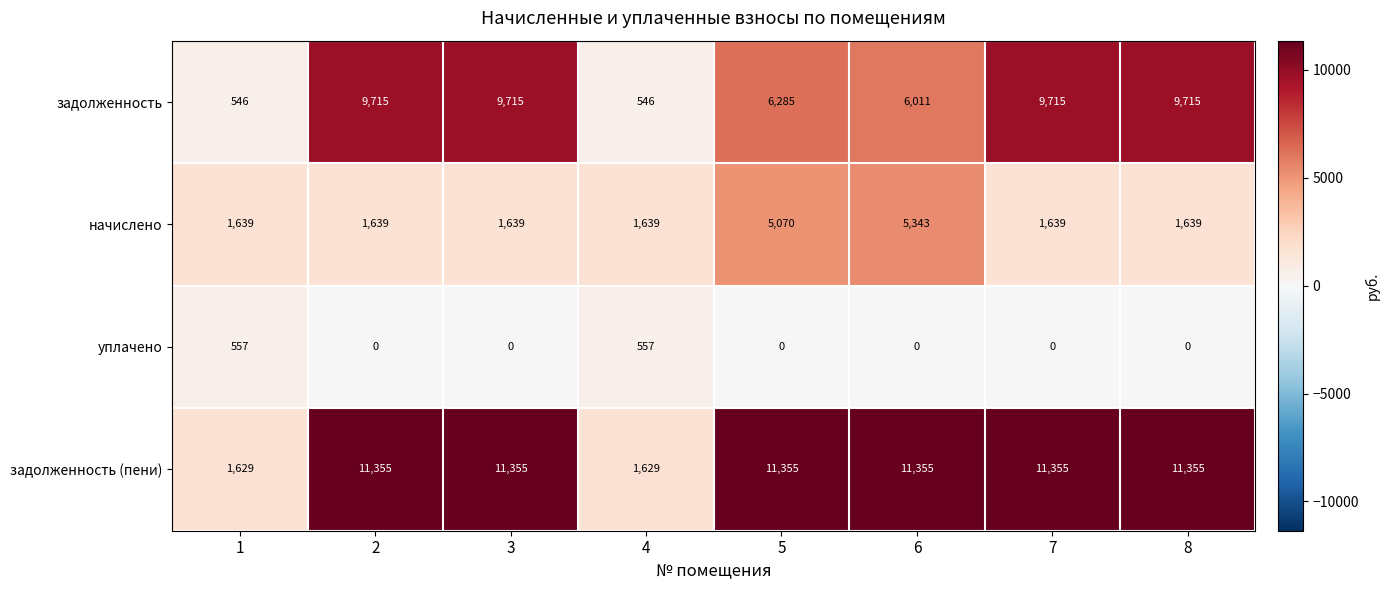

Read the задолженность (пени) value at 3.

11355